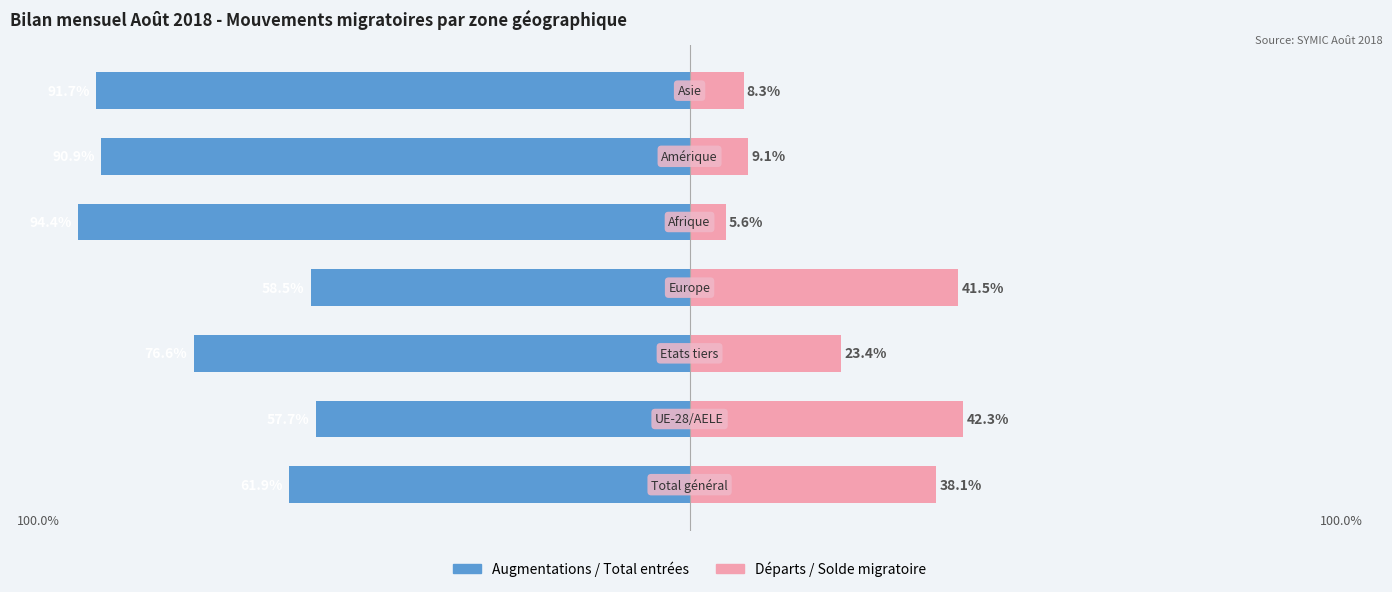

How many groups of bars are there?

7